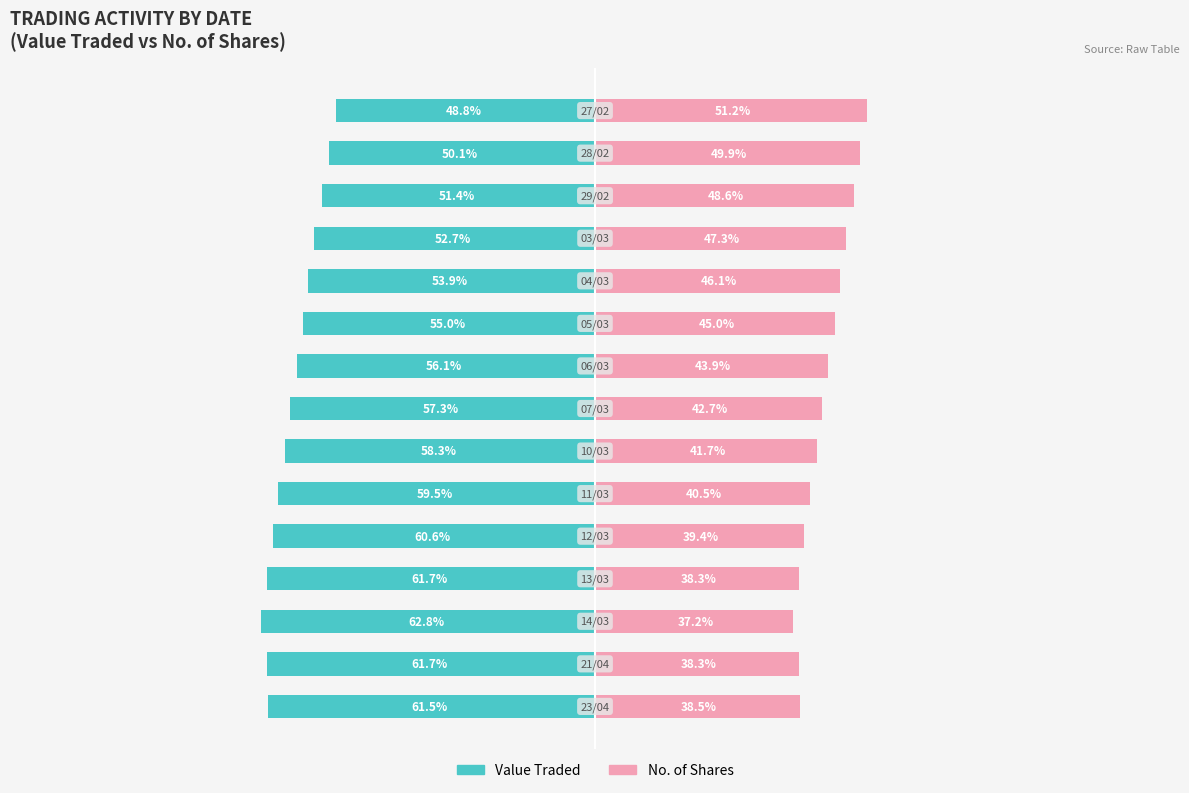

Reading left to right, list all the values displayed in this chart.

Value Traded: 0=-61.5	1=-61.7	2=-62.8	3=-61.7	4=-60.6	5=-59.5	6=-58.3	7=-57.3	8=-56.1	9=-55.0	10=-53.9	11=-52.7	12=-51.4	13=-50.1	14=-48.8
No. of Shares: 0=38.5	1=38.3	2=37.2	3=38.3	4=39.4	5=40.5	6=41.7	7=42.7	8=43.9	9=45.0	10=46.1	11=47.3	12=48.6	13=49.9	14=51.2